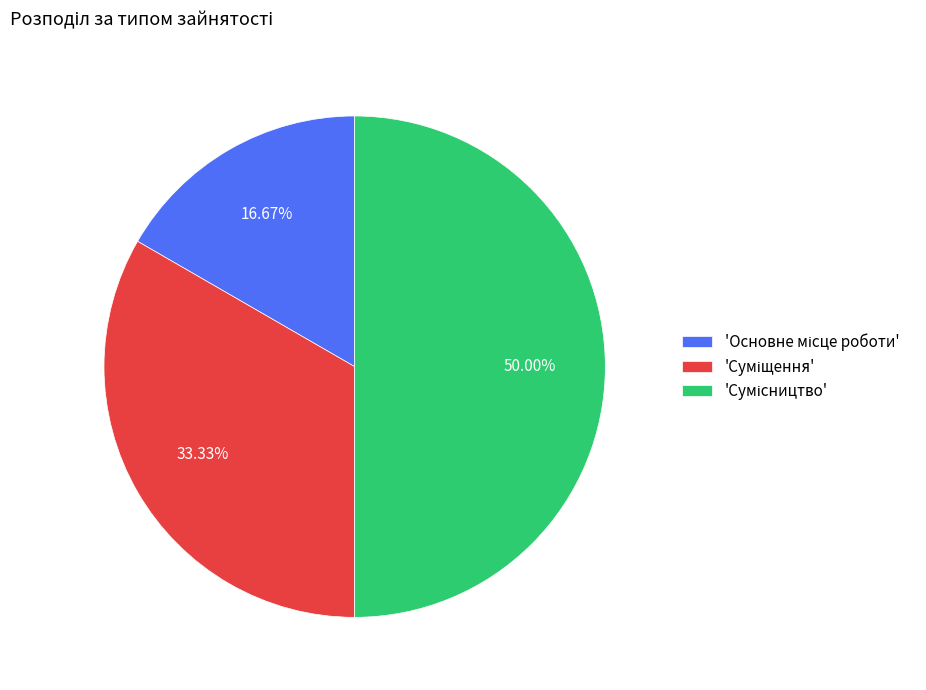

What is the largest slice in the pie chart?

Сумісництво